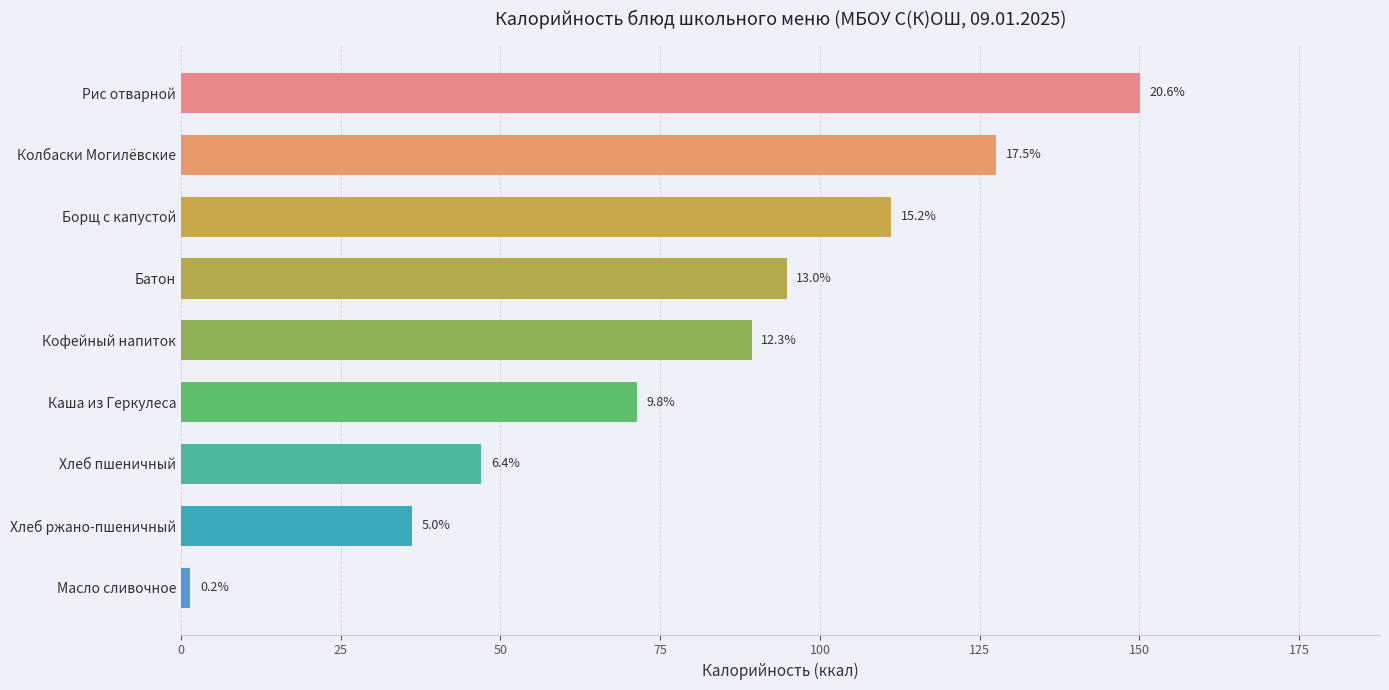

What is the difference between the maximum and second lowest values?

113.9